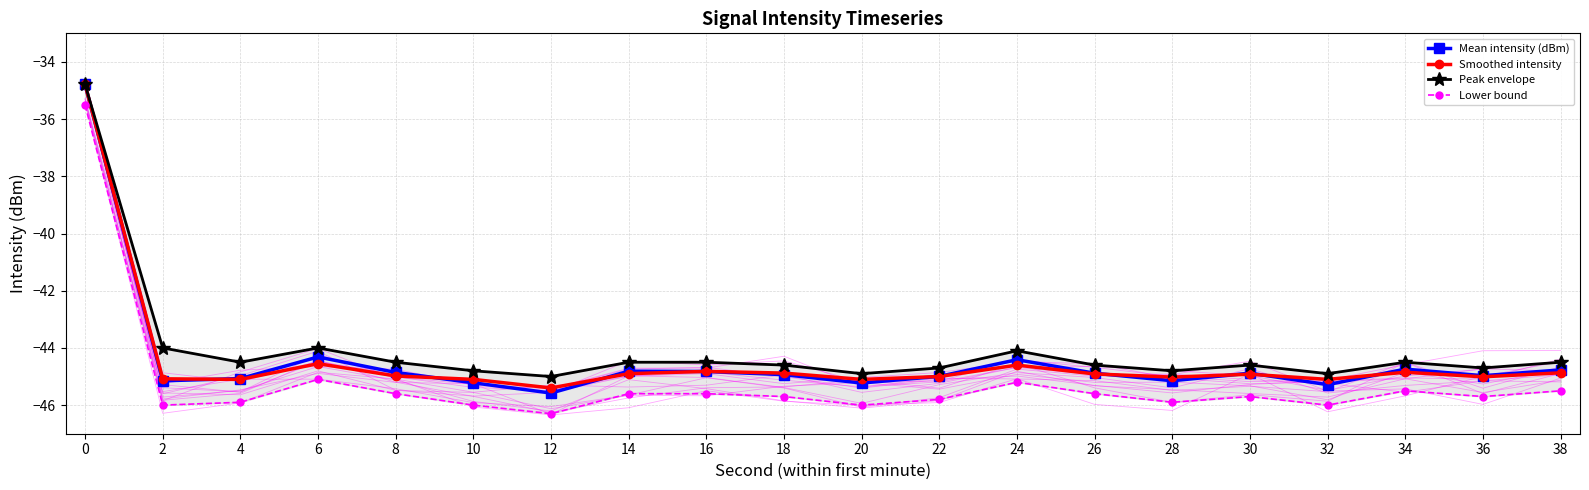

How many interior local peaks does the Lower bound series have?

4